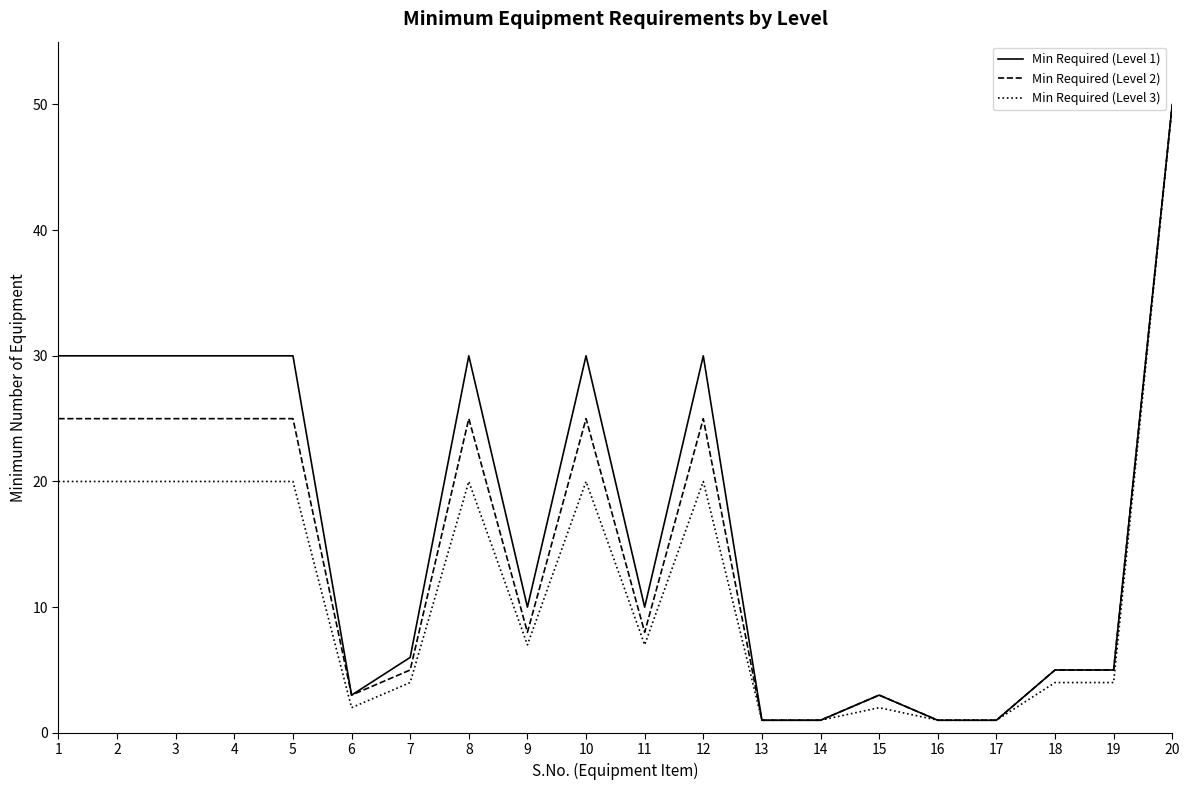

Is it true that Min Required (Level 2) equals 25 at 4?

True